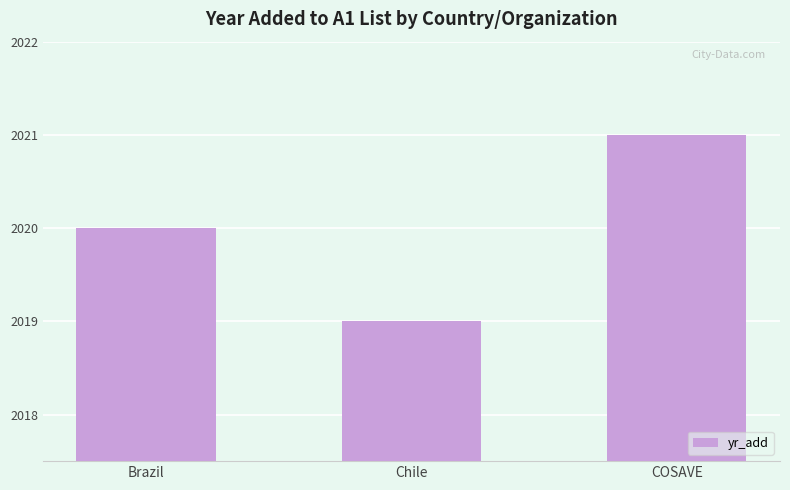

What is the difference between the values at COSAVE and Chile?

2